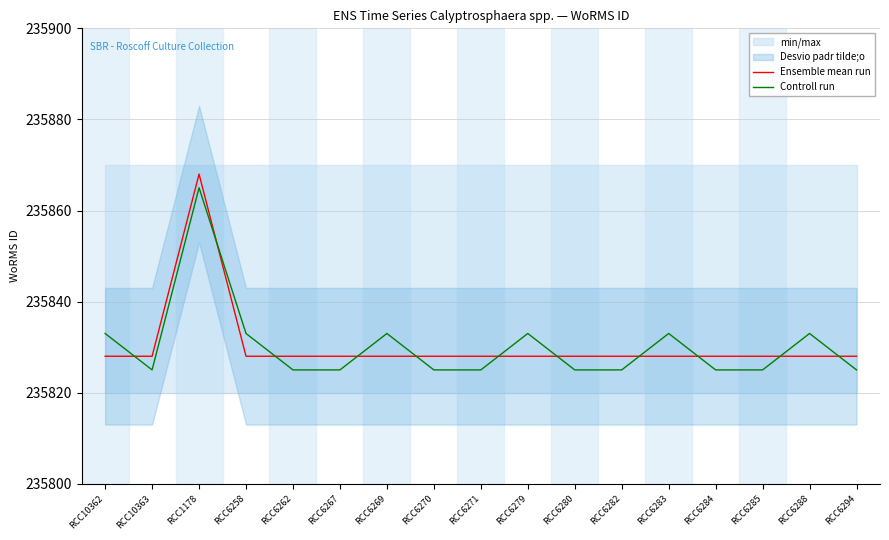

Which series has the largest total across all categories?

Ensemble mean run